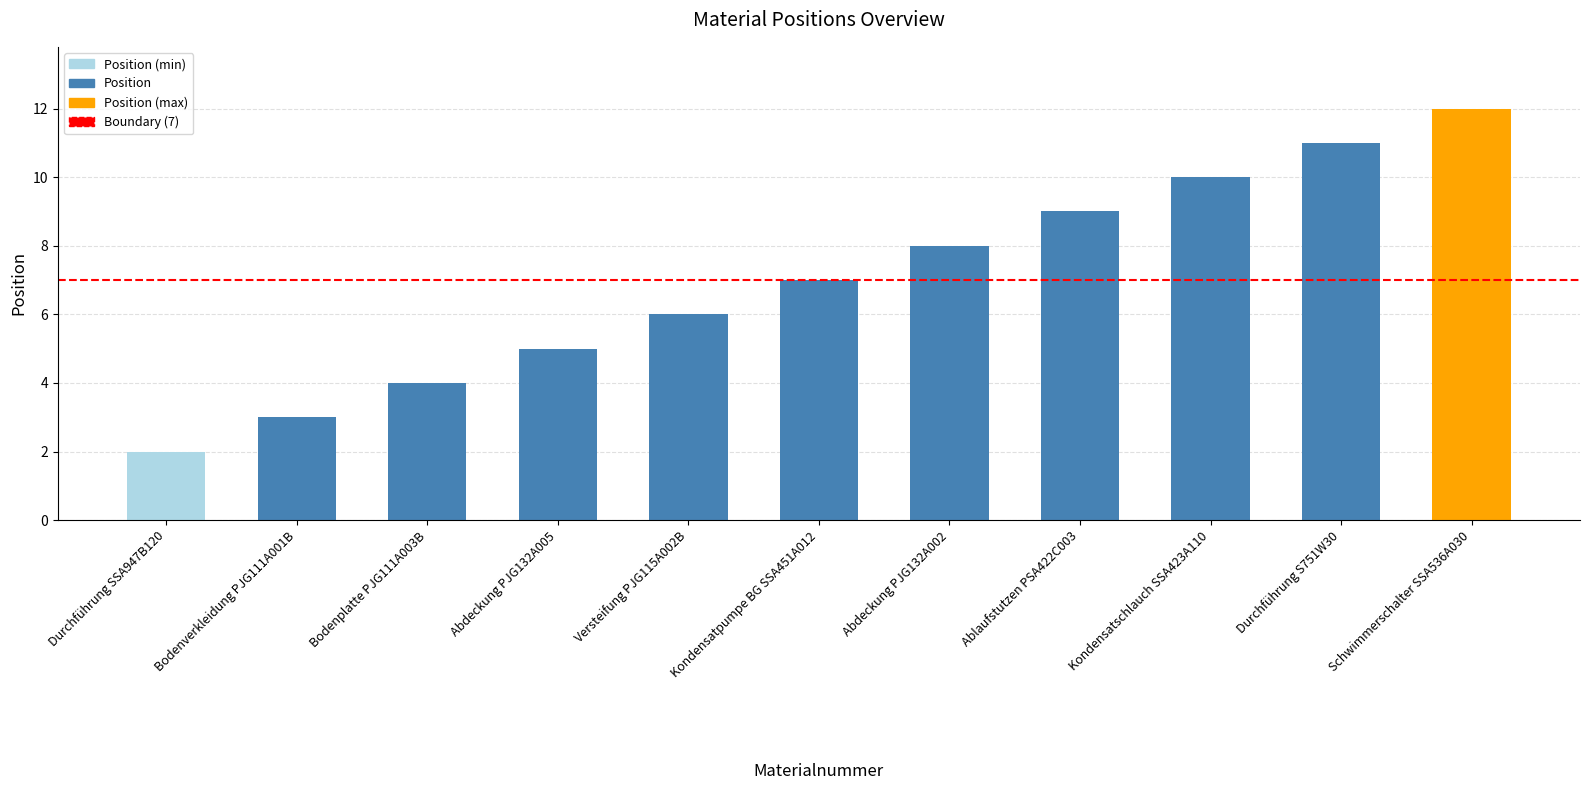

How many values are below 7?

5